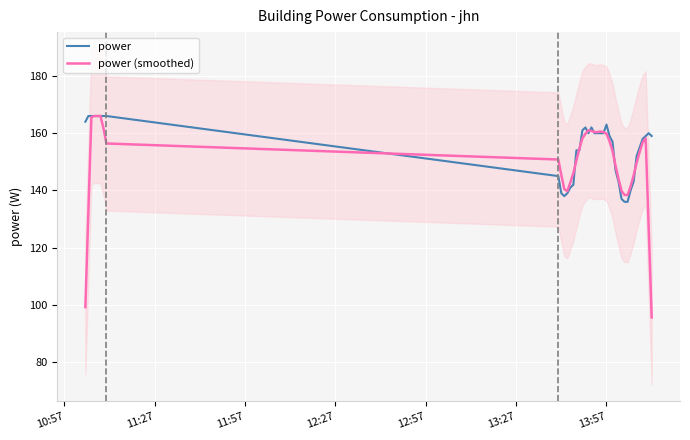

In power (smoothed), how many points are lower than both neighbors (excluding endpoints)?

1